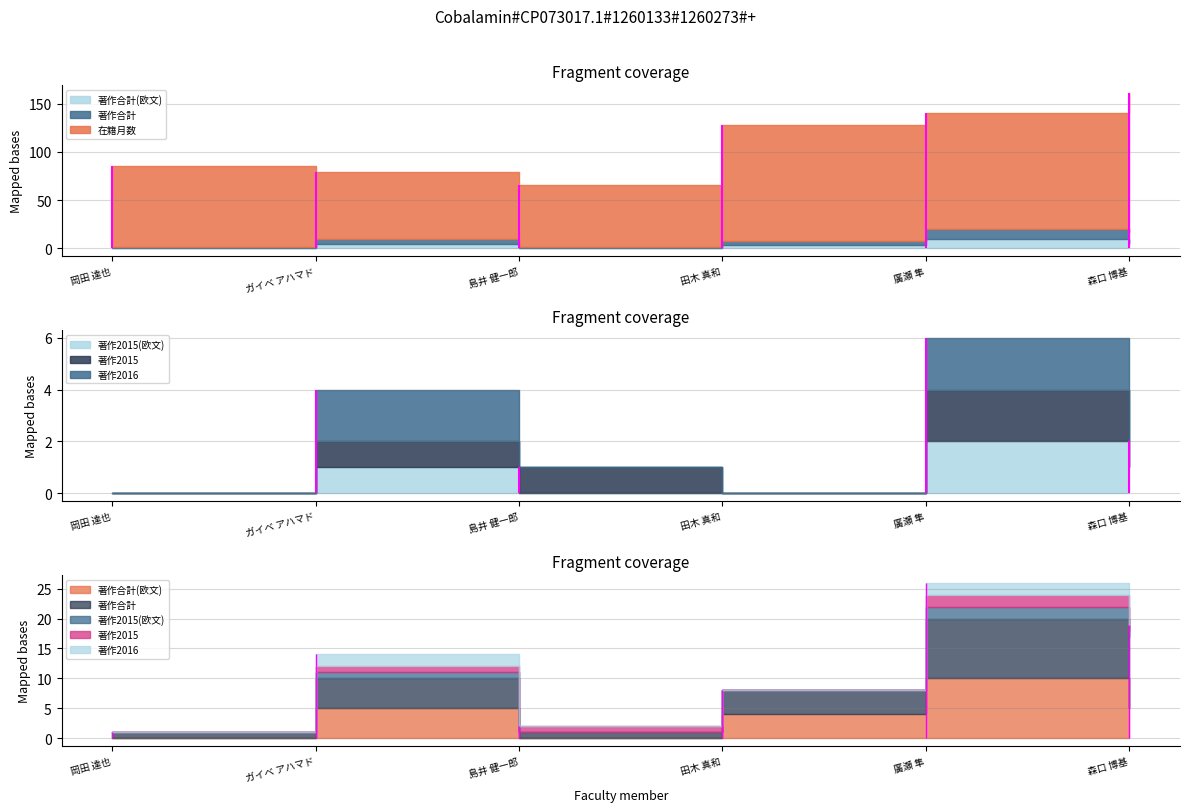

True or false: 著作合計 and 著作2015(欧文) intersect in this chart.

False